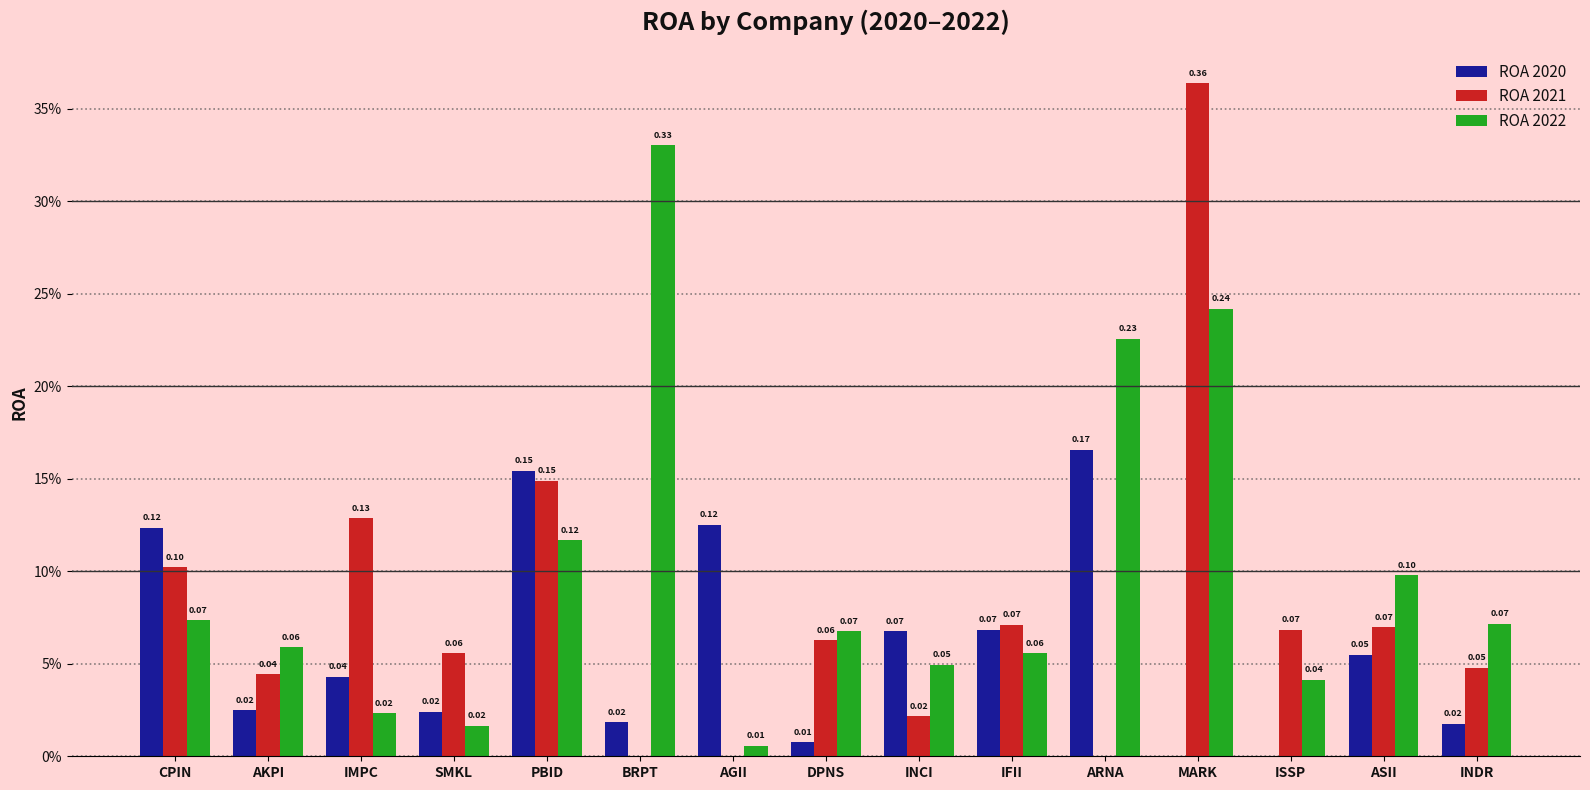

Reading left to right, what are all the values shown in this chart?

ROA 2020: 0.1	0.0	0.0	0.0	0.2	0.0	0.1	0.0	0.1	0.1	0.2	0.0	0.0	0.1	0.0
ROA 2021: 0.1	0.0	0.1	0.1	0.1	0.0	0.0	0.1	0.0	0.1	0.0	0.4	0.1	0.1	0.0
ROA 2022: 0.1	0.1	0.0	0.0	0.1	0.3	0.0	0.1	0.0	0.1	0.2	0.2	0.0	0.1	0.1